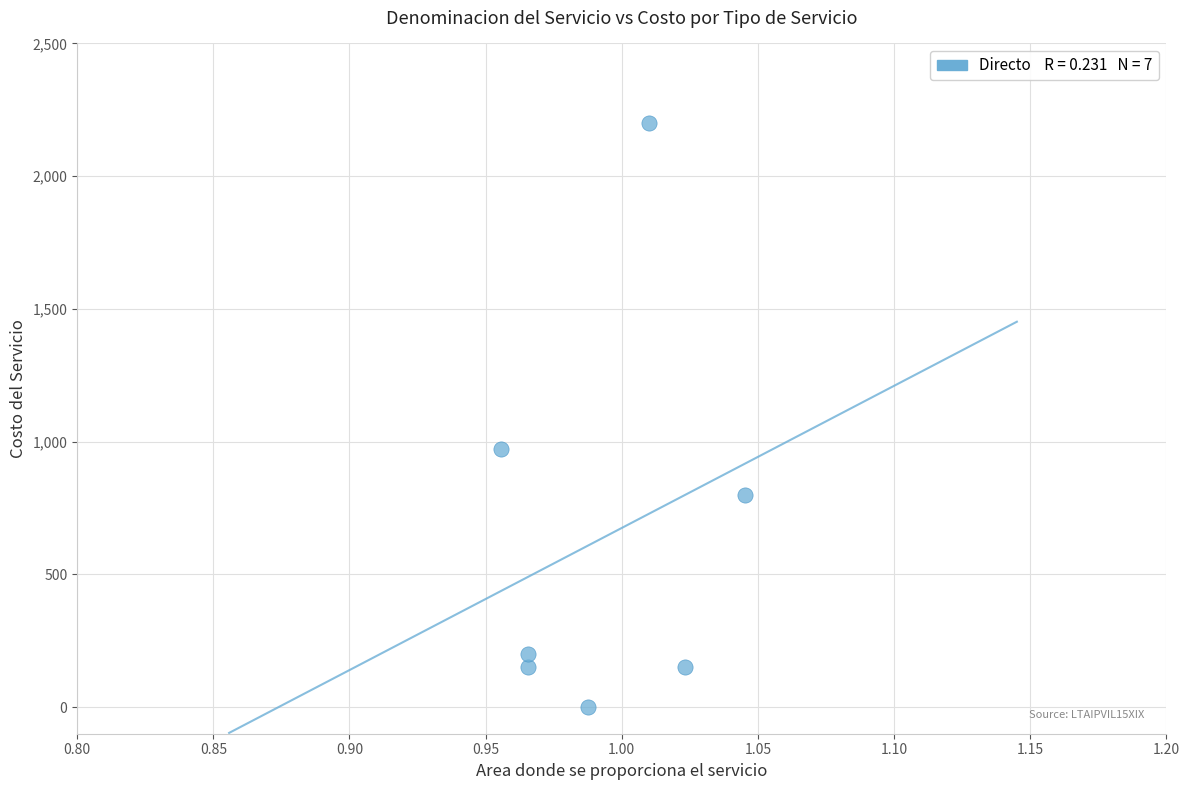

What is the range of Y values (max minus min)?

2200